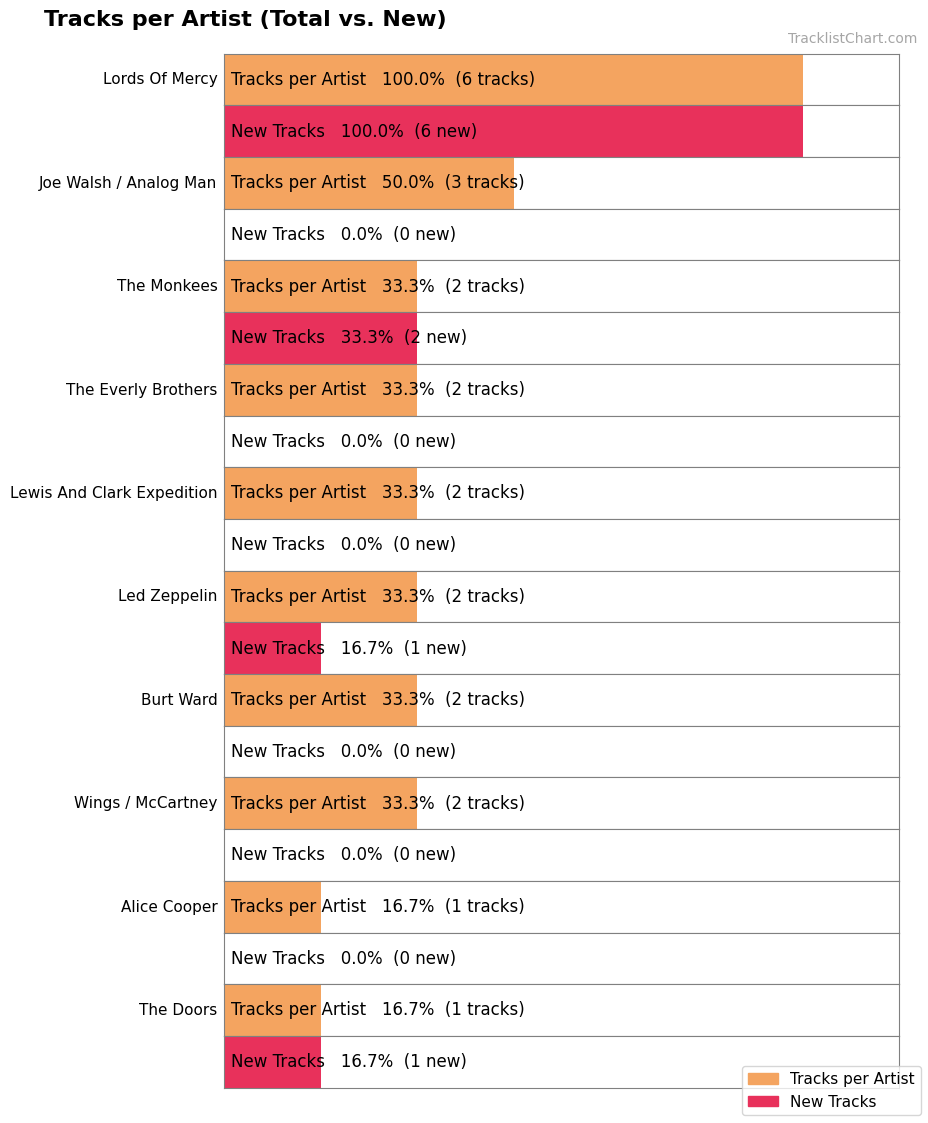

How many bars are there in each group?

2